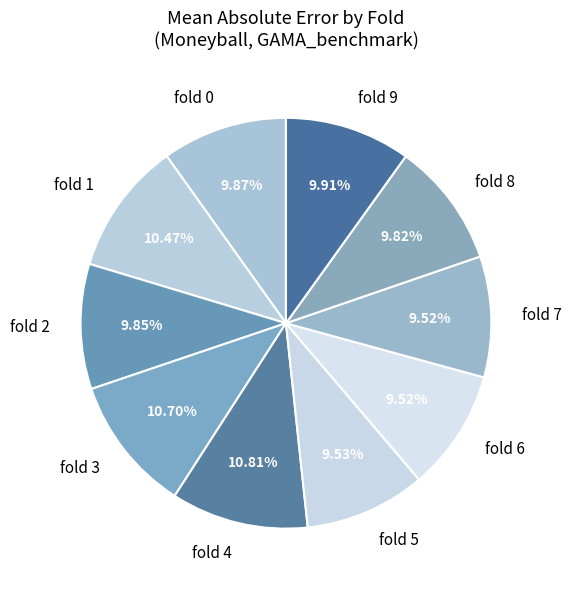

Is there any slice that represents more than half of the pie?

No